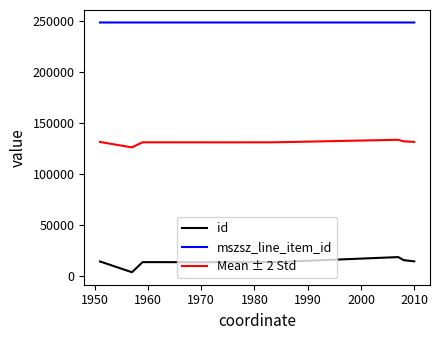

What is the maximum value for mszsz_line_item_id?

248590